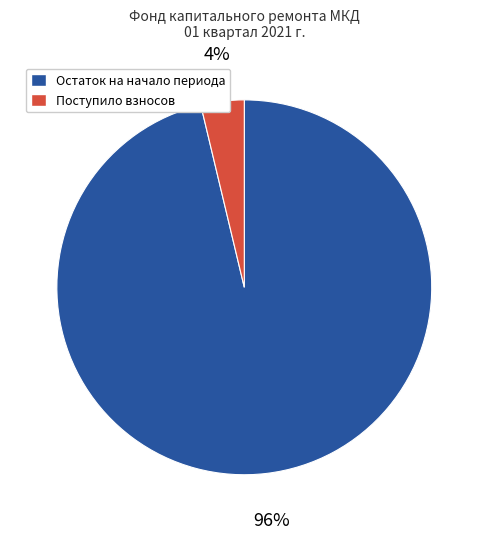

Combined, do Остаток на начало периода and Поступило взносов account for over 50%?

Yes